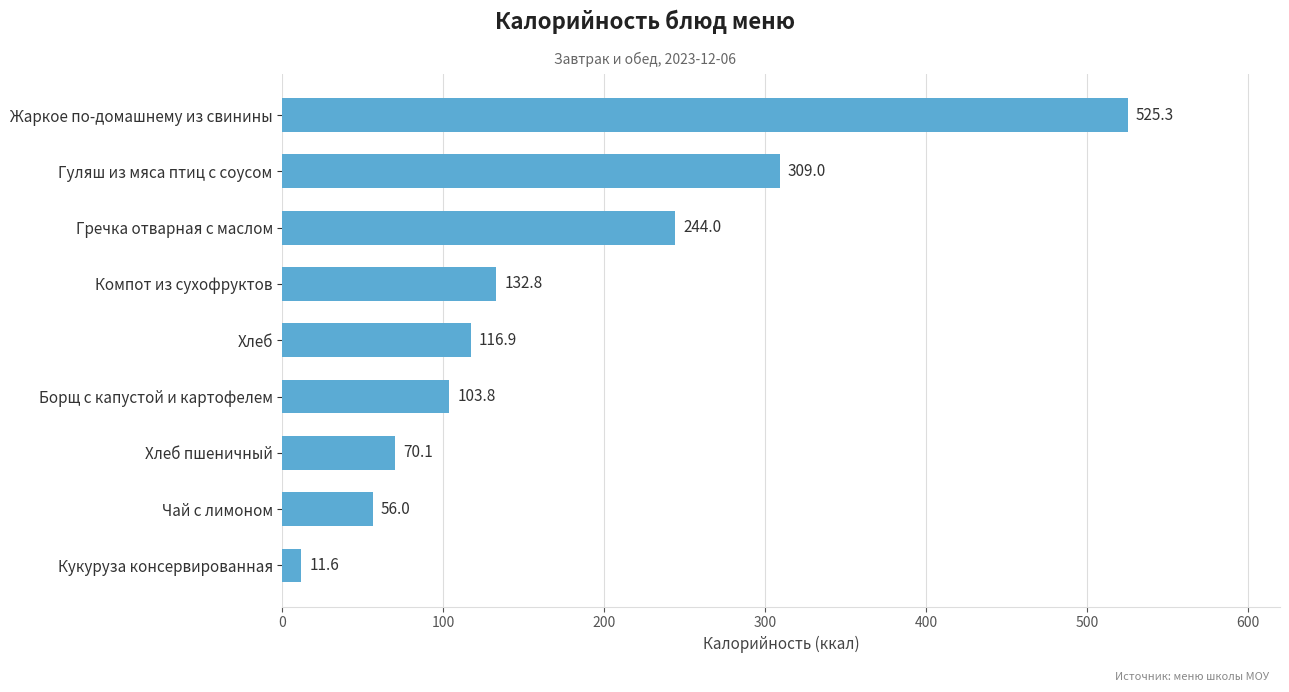

List the labels in order of value, smallest first.

Кукуруза консервированная, Чай с лимоном, Хлеб пшеничный, Борщ с капустой и картофелем, Хлеб, Компот из сухофруктов, Гречка отварная с маслом, Гуляш из мяса птиц с соусом, Жаркое по-домашнему из свинины